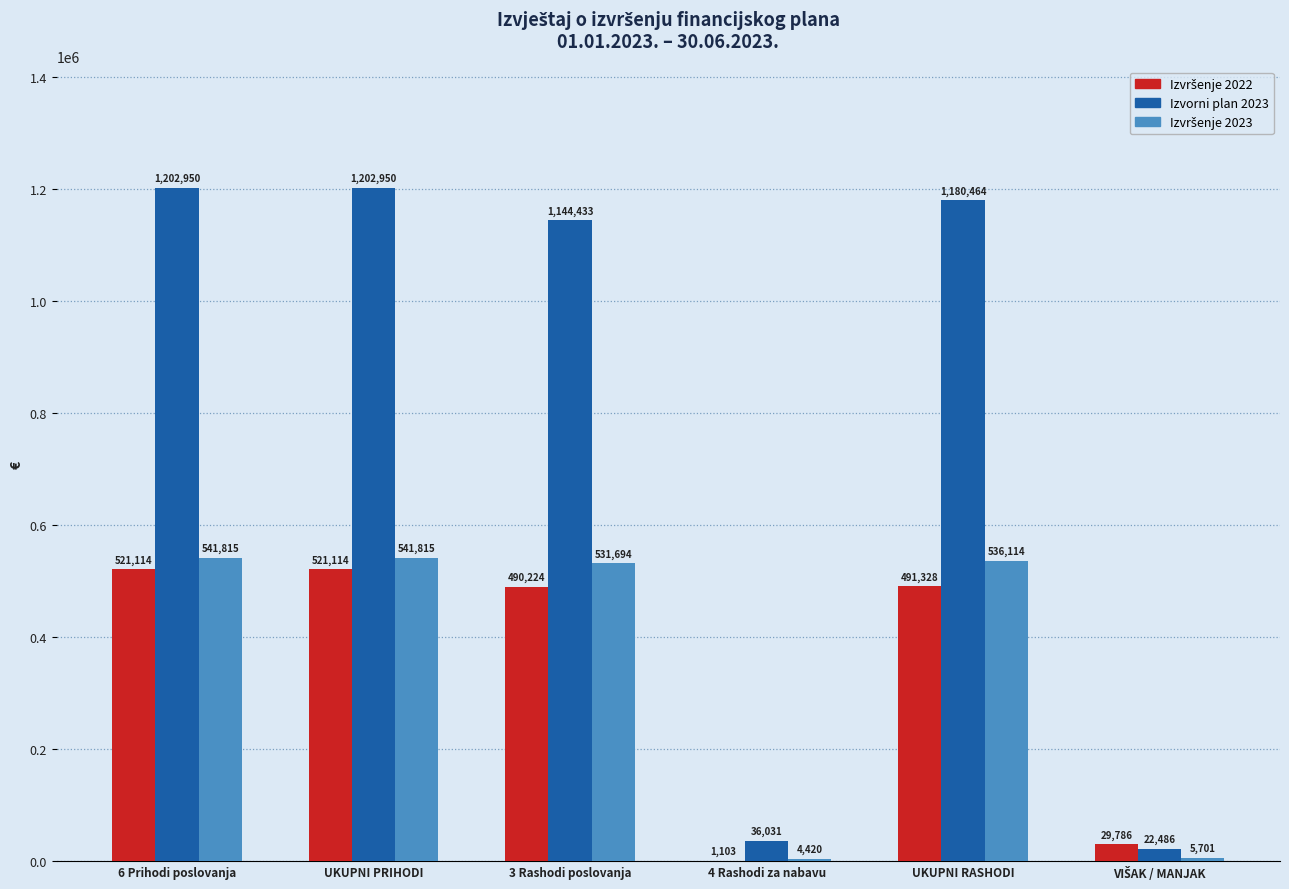

Which series has the largest total across all categories?

Izvorni plan 2023